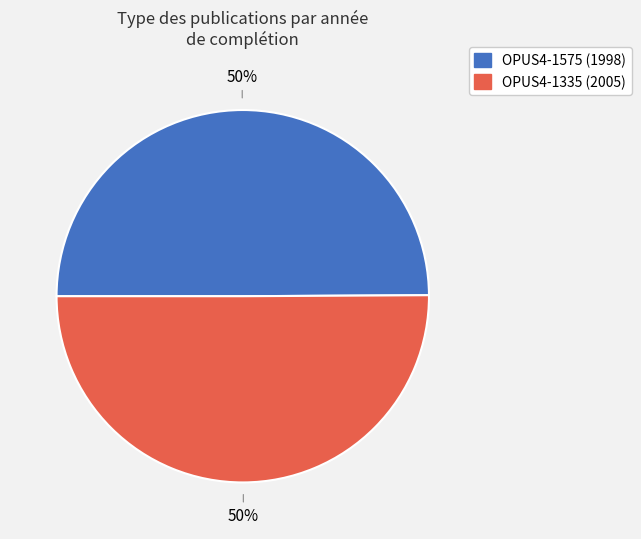

To the nearest percent, what is the combined percentage of OPUS4-1335 and OPUS4-1575?

100%